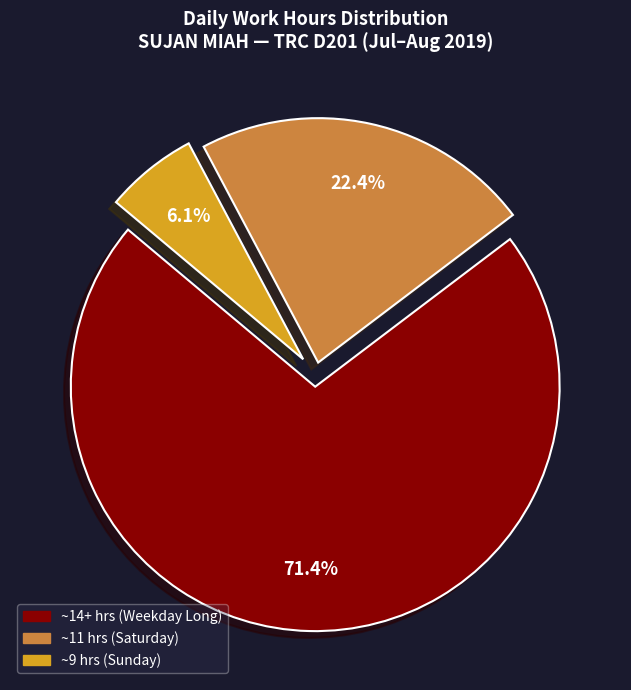

Is there a majority slice in this chart?

Yes